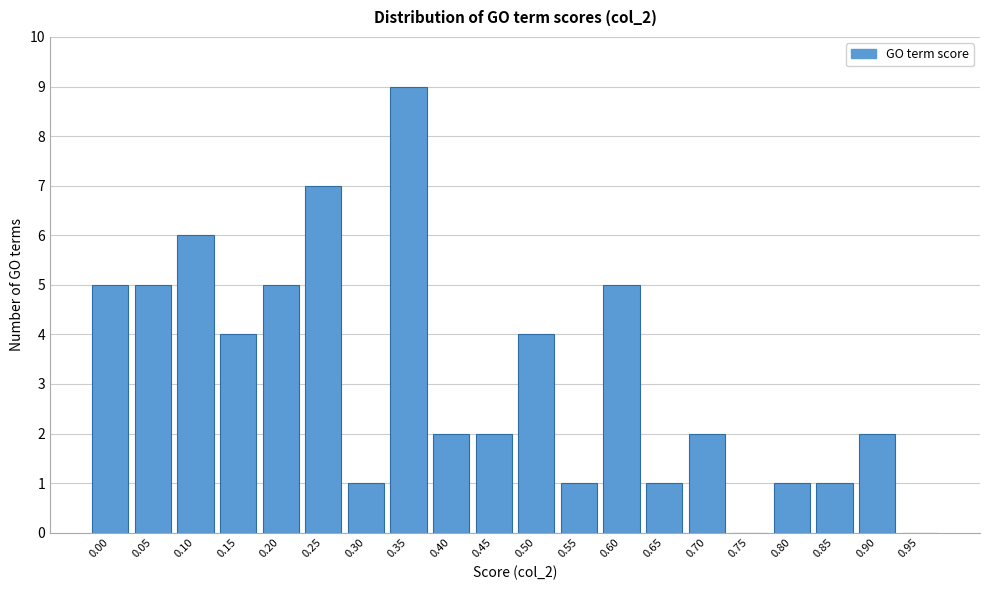

Reading left to right, list all the values displayed in this chart.

0.00=5	0.05=5	0.10=6	0.15=4	0.20=5	0.25=7	0.30=1	0.35=9	0.40=2	0.45=2	0.50=4	0.55=1	0.60=5	0.65=1	0.70=2	0.75=0	0.80=1	0.85=1	0.90=2	0.95=0